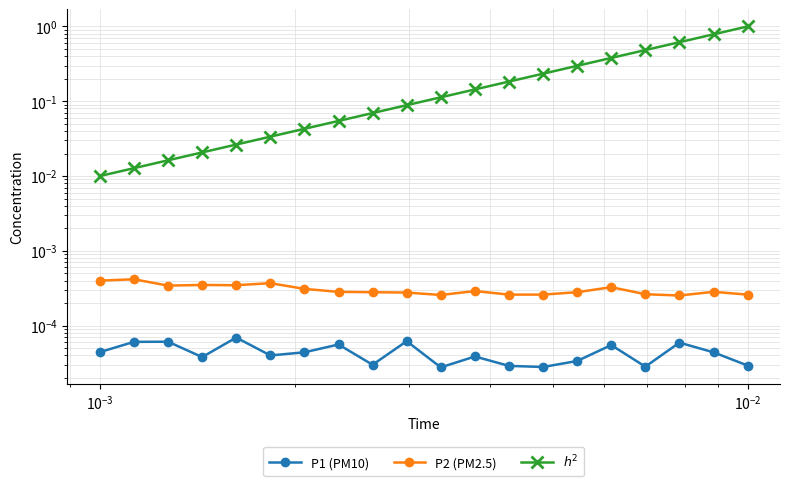

True or false: P2 (PM2.5) has a value of 0.0 at 11.

False